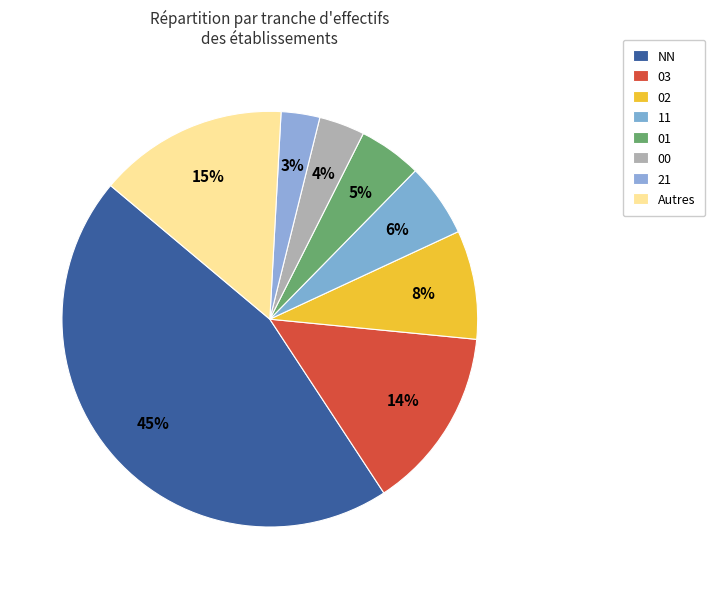

Combined, what portion of the pie is 11 and NN?

51.1%